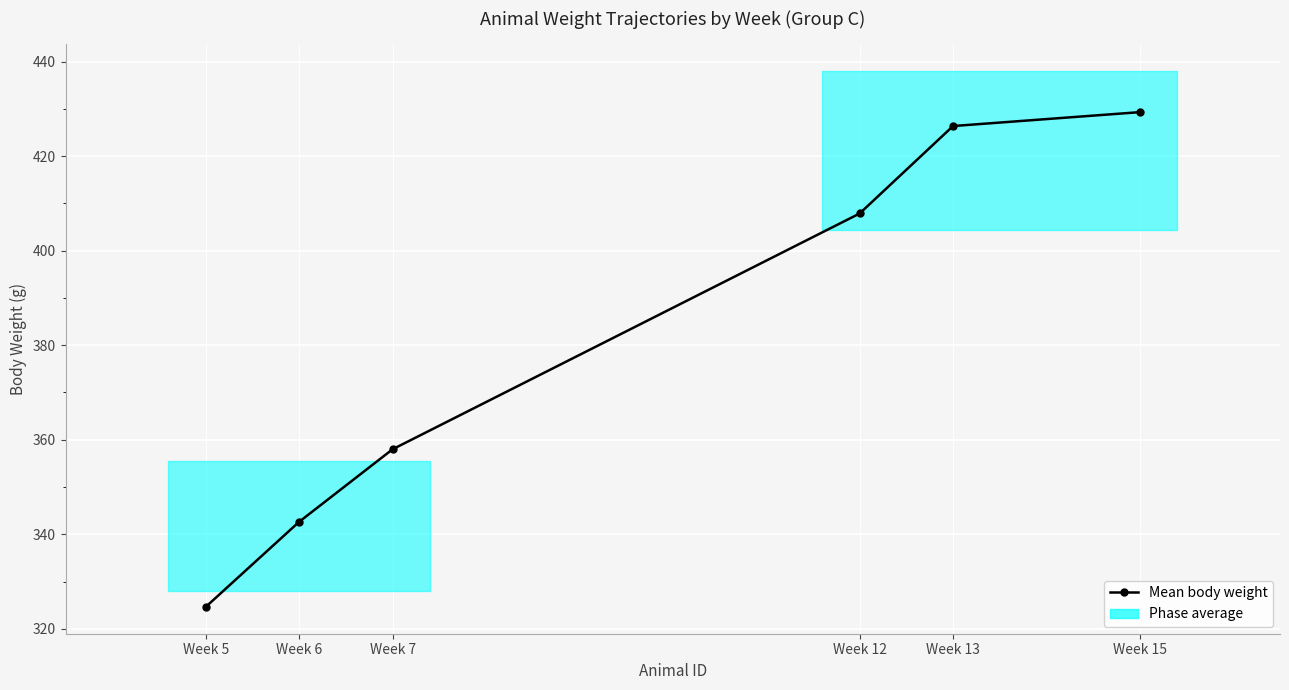

What is the sum of the values at Week 15 and Week 13?

855.7